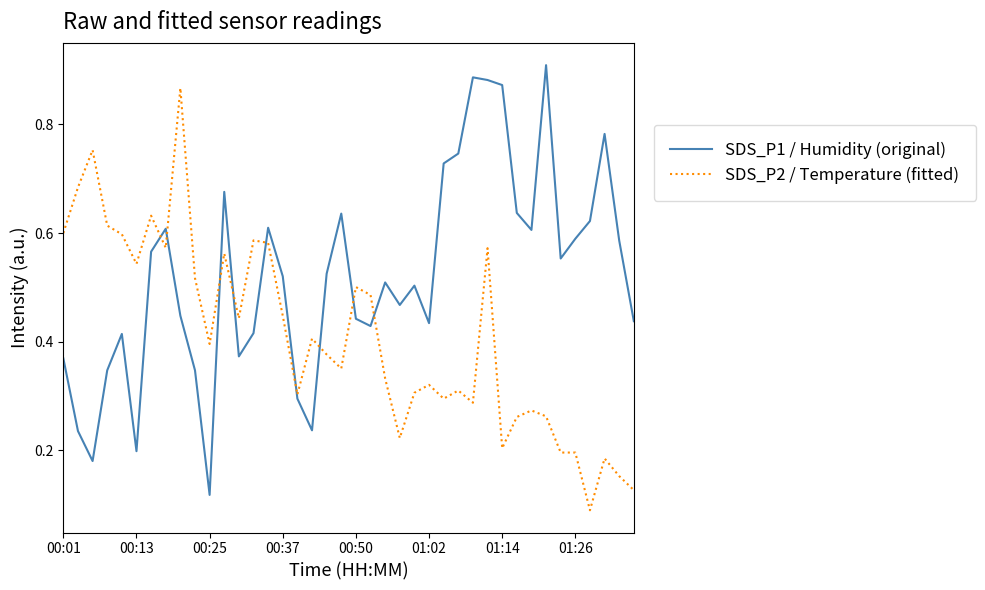

Which series has the largest total across all categories?

SDS_P1 / Humidity (original)